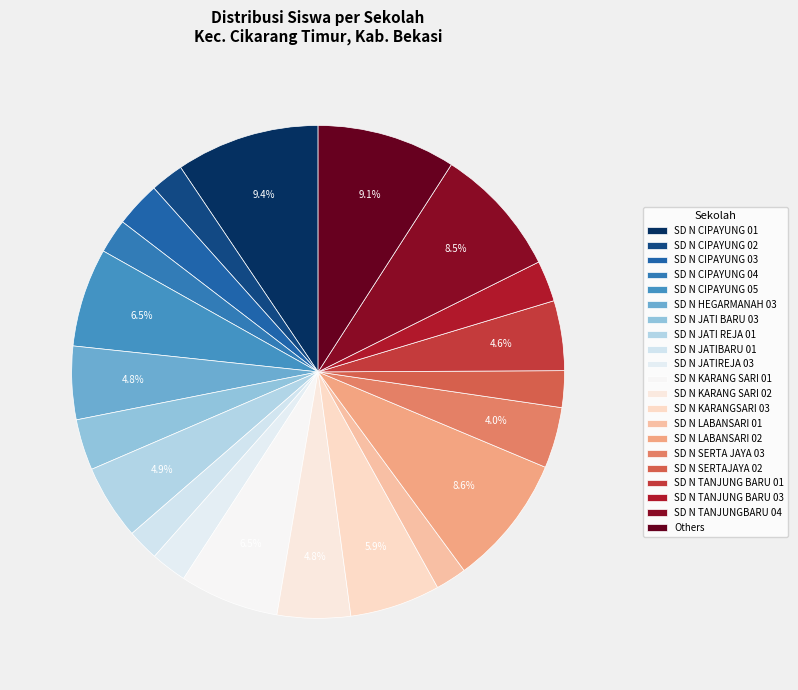

What percentage is the SD N LABANSARI 01 slice, to the nearest percent?

2%